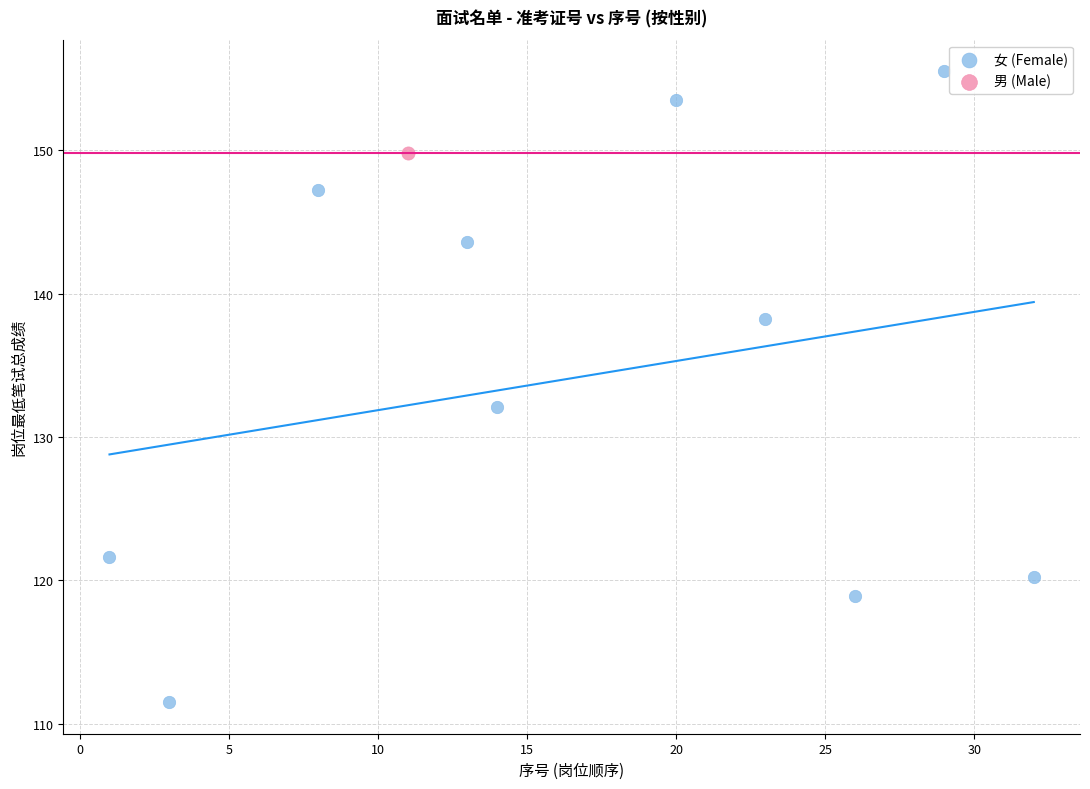

What are all the series names shown in the legend?

女 (Female), 男 (Male)